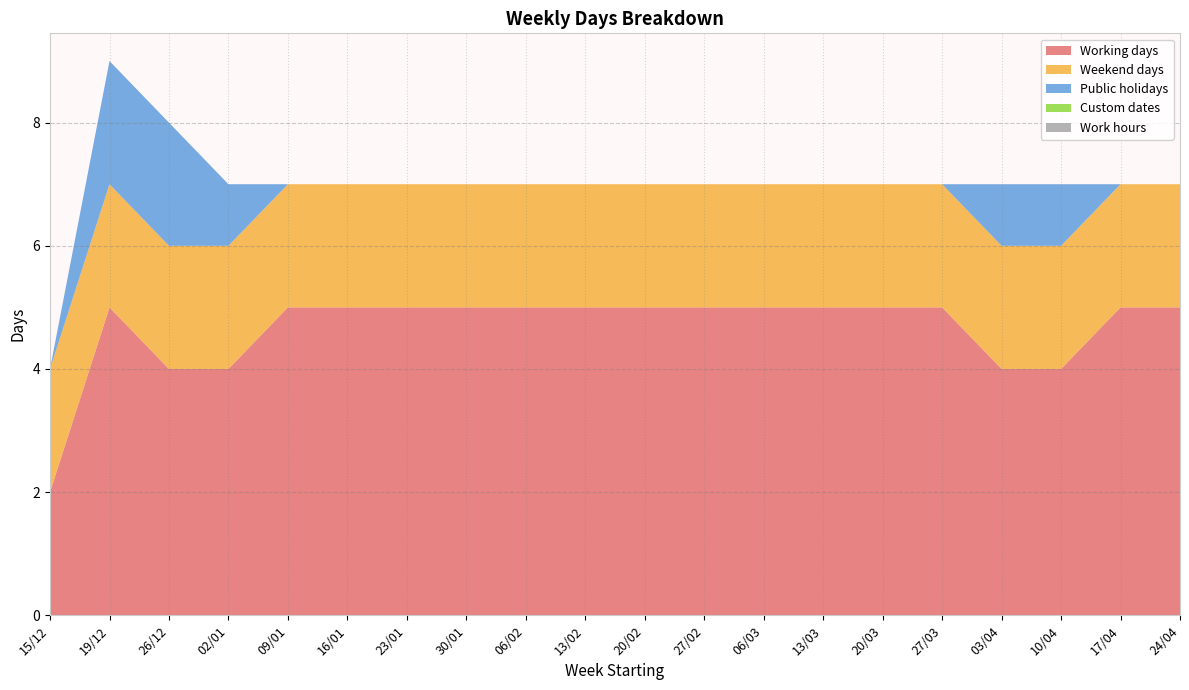

Reading left to right, extract all data points from this chart.

Working days: 15/12=2	19/12=5	26/12=4	02/01=4	09/01=5	16/01=5	23/01=5	30/01=5	06/02=5	13/02=5	20/02=5	27/02=5	06/03=5	13/03=5	20/03=5	27/03=5	03/04=4	10/04=4	17/04=5	24/04=5
Weekend days: 15/12=2	19/12=2	26/12=2	02/01=2	09/01=2	16/01=2	23/01=2	30/01=2	06/02=2	13/02=2	20/02=2	27/02=2	06/03=2	13/03=2	20/03=2	27/03=2	03/04=2	10/04=2	17/04=2	24/04=2
Public holidays: 15/12=0	19/12=2	26/12=2	02/01=1	09/01=0	16/01=0	23/01=0	30/01=0	06/02=0	13/02=0	20/02=0	27/02=0	06/03=0	13/03=0	20/03=0	27/03=0	03/04=1	10/04=1	17/04=0	24/04=0
Custom dates: 15/12=0	19/12=0	26/12=0	02/01=0	09/01=0	16/01=0	23/01=0	30/01=0	06/02=0	13/02=0	20/02=0	27/02=0	06/03=0	13/03=0	20/03=0	27/03=0	03/04=0	10/04=0	17/04=0	24/04=0
Work hours: 15/12=0	19/12=0	26/12=0	02/01=0	09/01=0	16/01=0	23/01=0	30/01=0	06/02=0	13/02=0	20/02=0	27/02=0	06/03=0	13/03=0	20/03=0	27/03=0	03/04=0	10/04=0	17/04=0	24/04=0